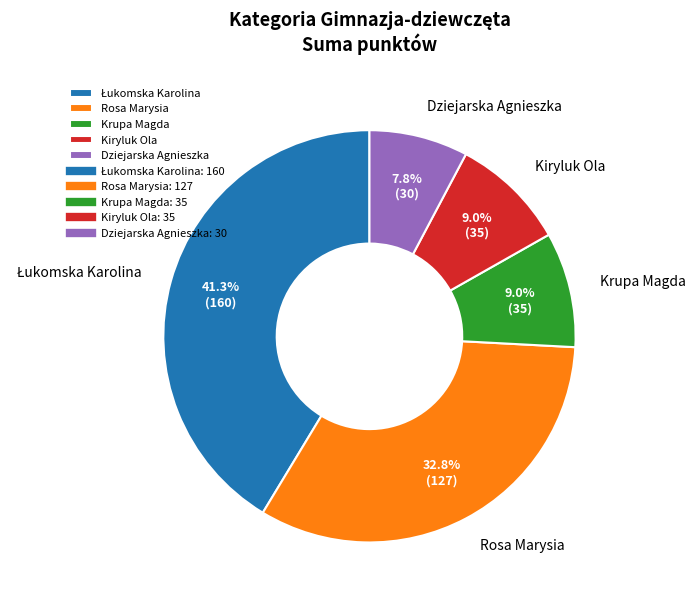

To the nearest percent, what is the average slice percentage?

20%